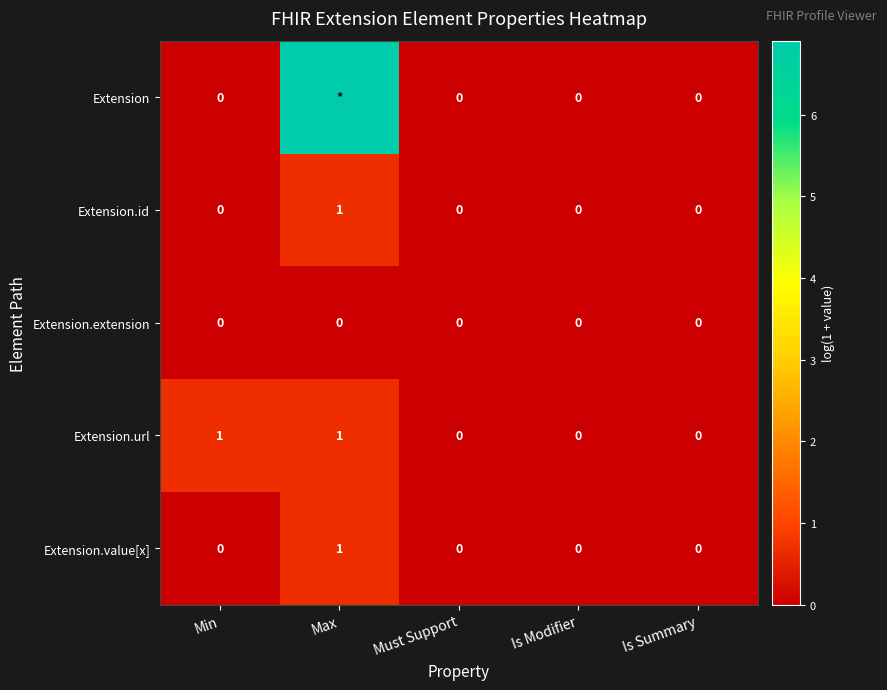

Which series changed the most between Min and Is Summary?

Extension.url